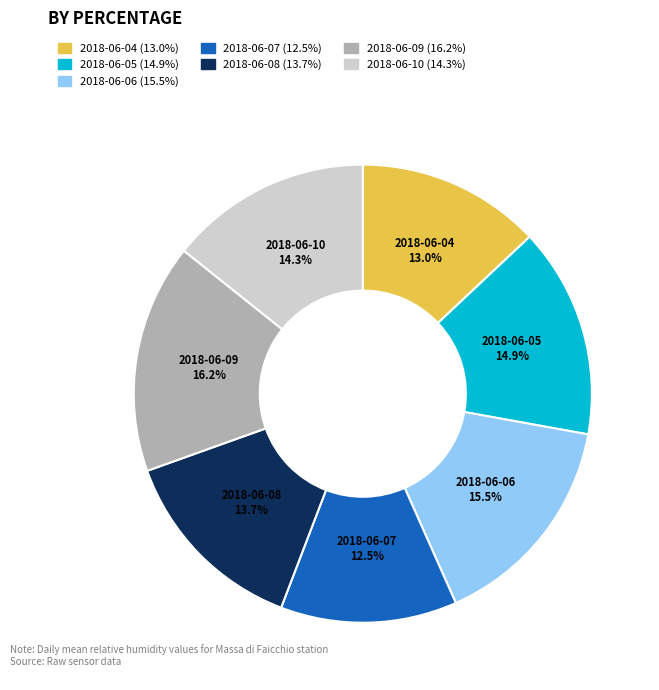

Does any single category account for the majority?

No